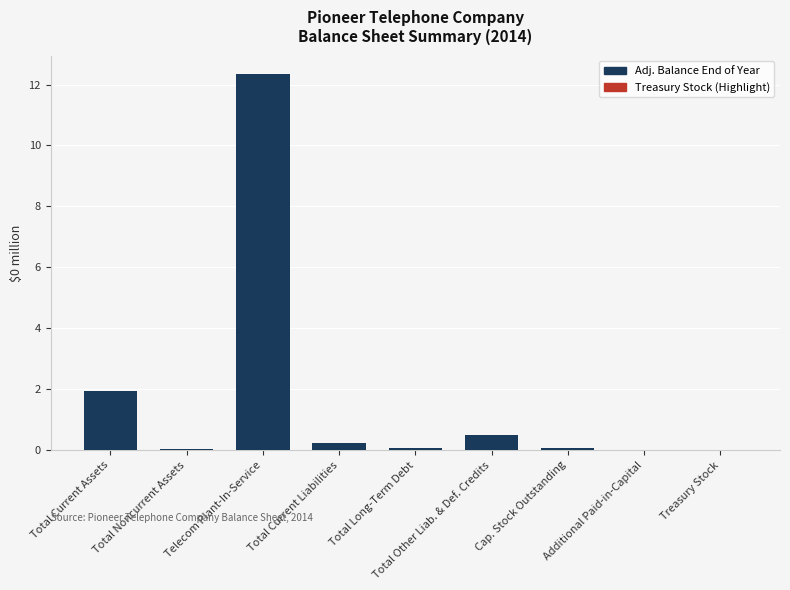

What is the greatest value displayed?

12.3